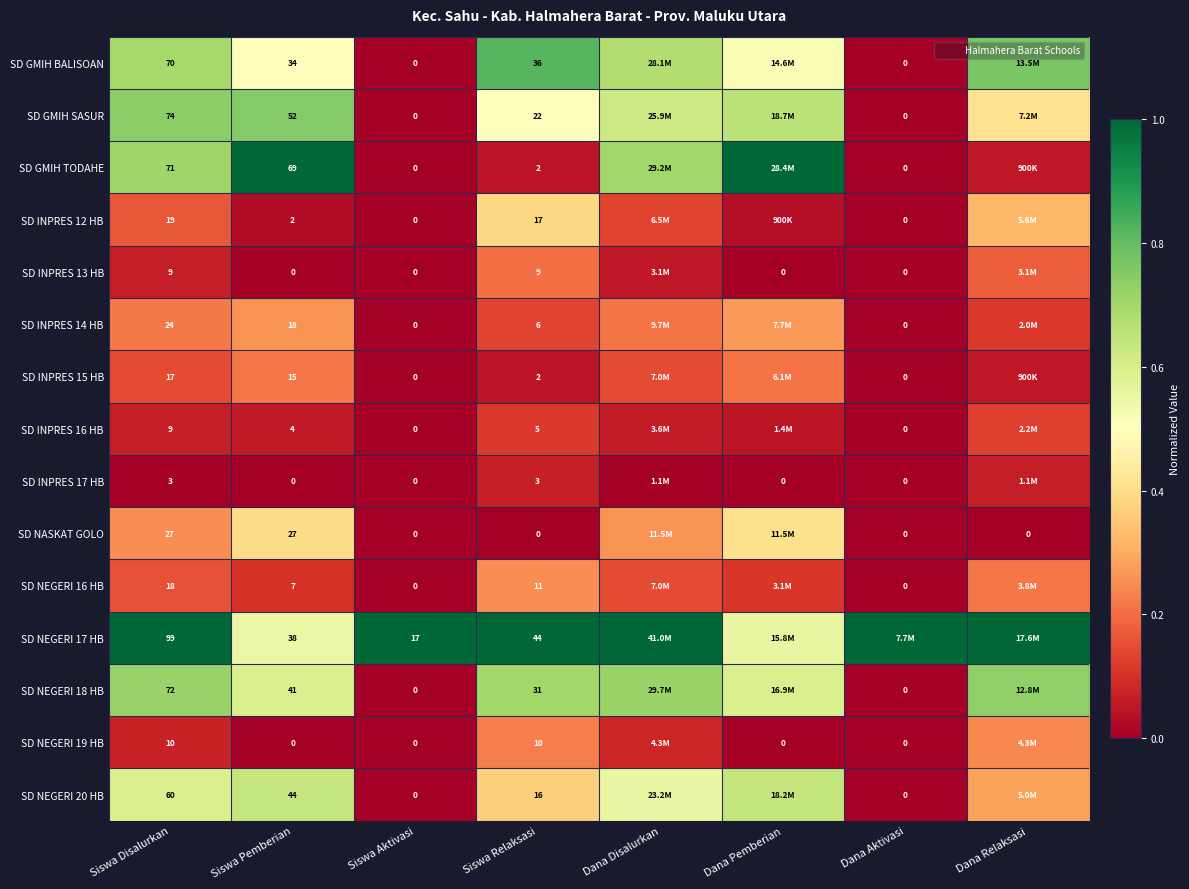

At which label is SD GMIH TODAHE closest to 0?

Siswa Aktivasi